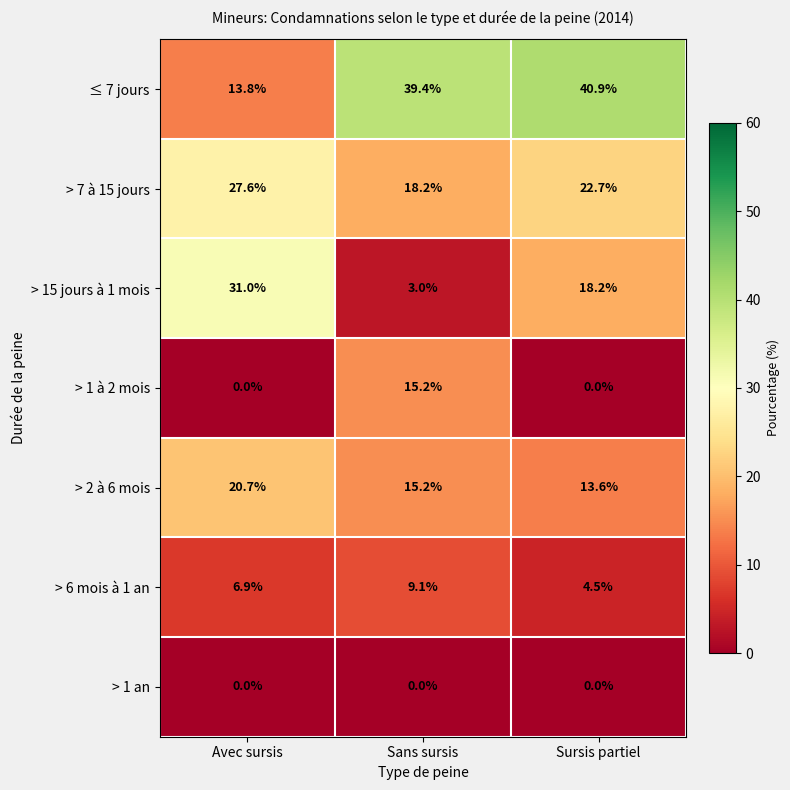

Which label corresponds to the largest value in the chart?

Sursis partiel